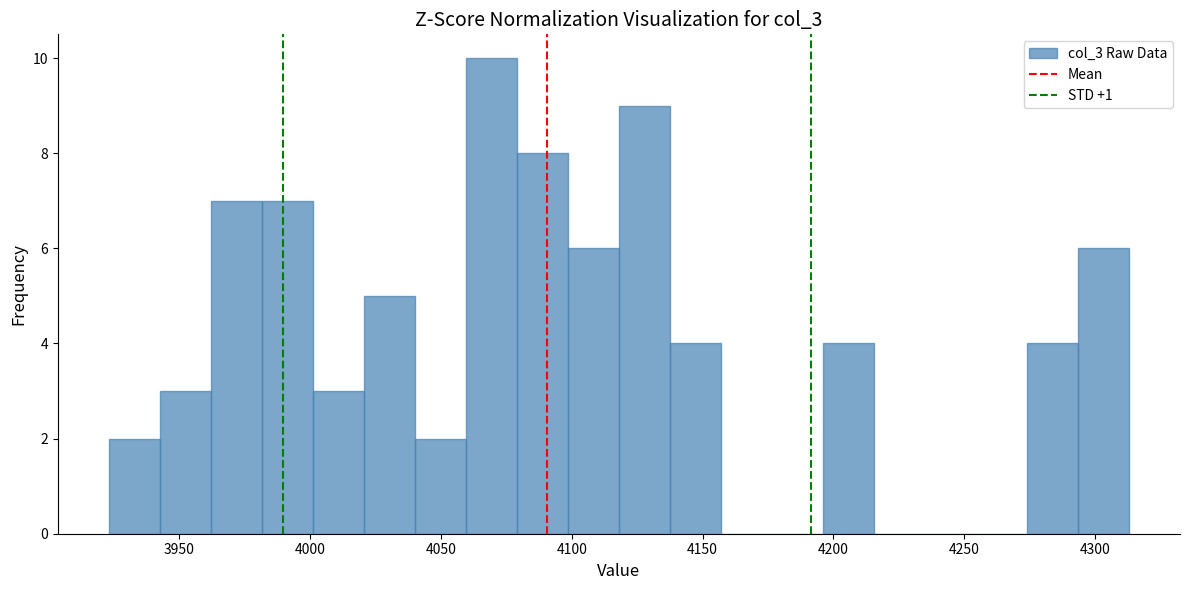

Around what value on the x-axis is the tallest bar? Give the approximate position of its centre, as read against the axis.

4070